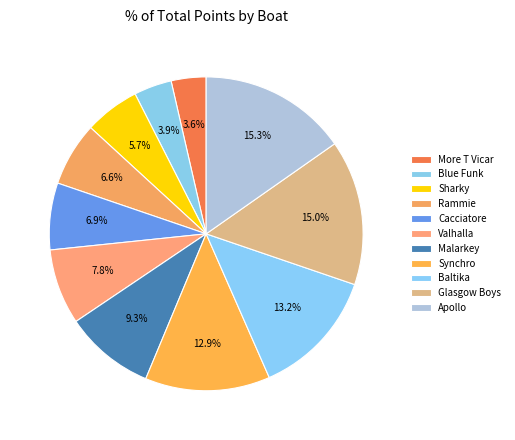

Does any single category account for the majority?

No